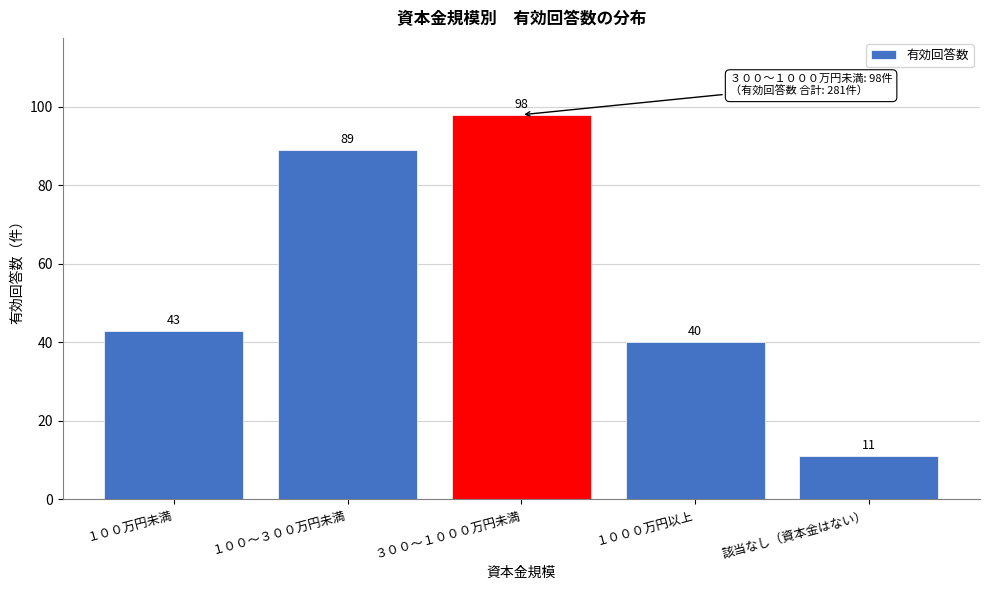

Reading right to left, extract all data points from this chart.

該当なし（資本金はない）=11	１０００万円以上=40	３００～１０００万円未満=98	１００～３００万円未満=89	１００万円未満=43